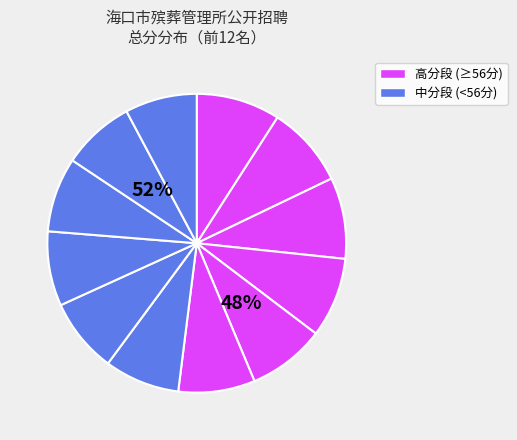

Is there a majority slice in this chart?

No